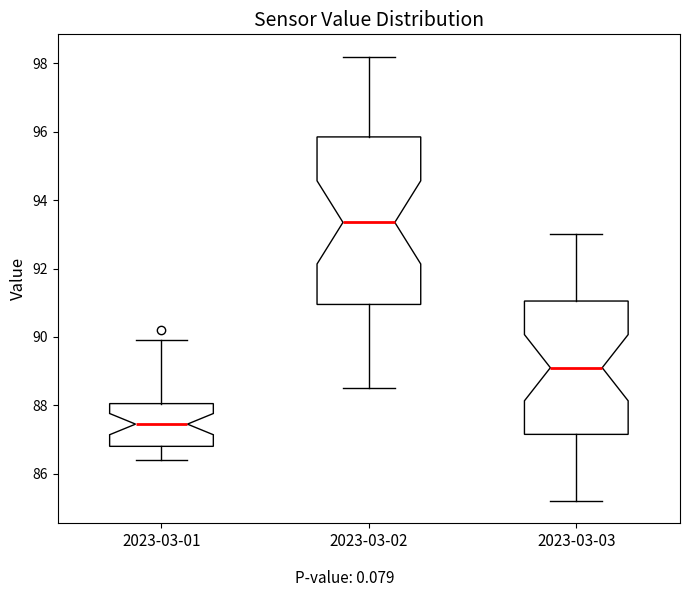

Reading left to right, read every box against the y-axis: the position of its median line, the range the box covers, and the ends of its whiskers. The values are not printed on the chart, so give them approximately, as read against the axis.

2023-03-01: median 87.4, box 86.8 to 88.0, whiskers 86.4 to 90.0
2023-03-02: median 93.4, box 91.0 to 95.8, whiskers 88.6 to 98.2
2023-03-03: median 89.2, box 87.2 to 91.0, whiskers 85.2 to 93.0